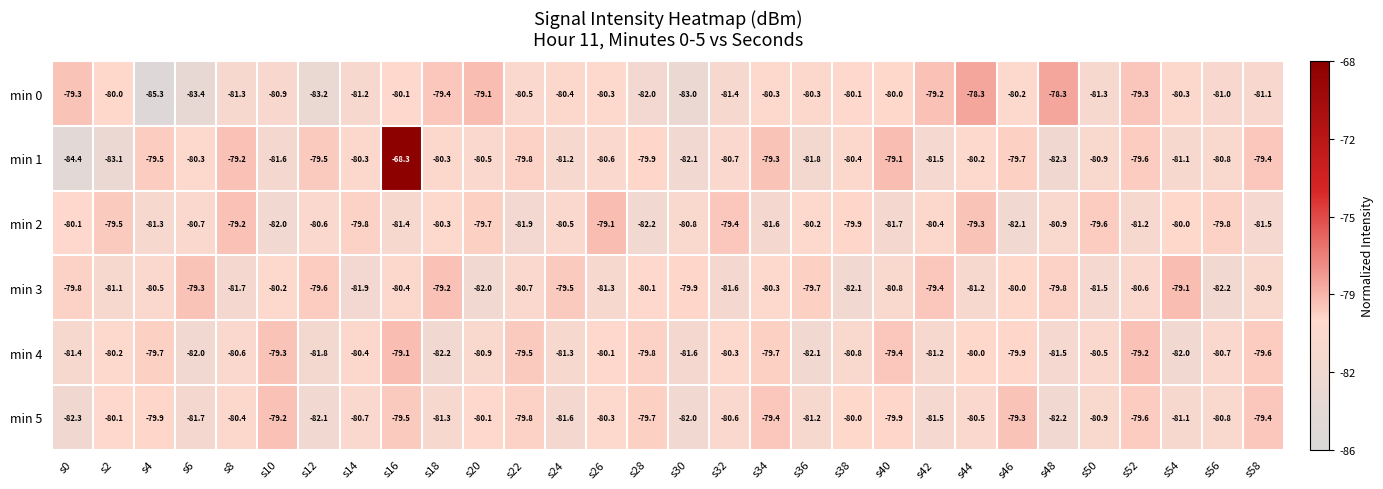

The min 2 series shows -18.4 at s52. True or false?

False